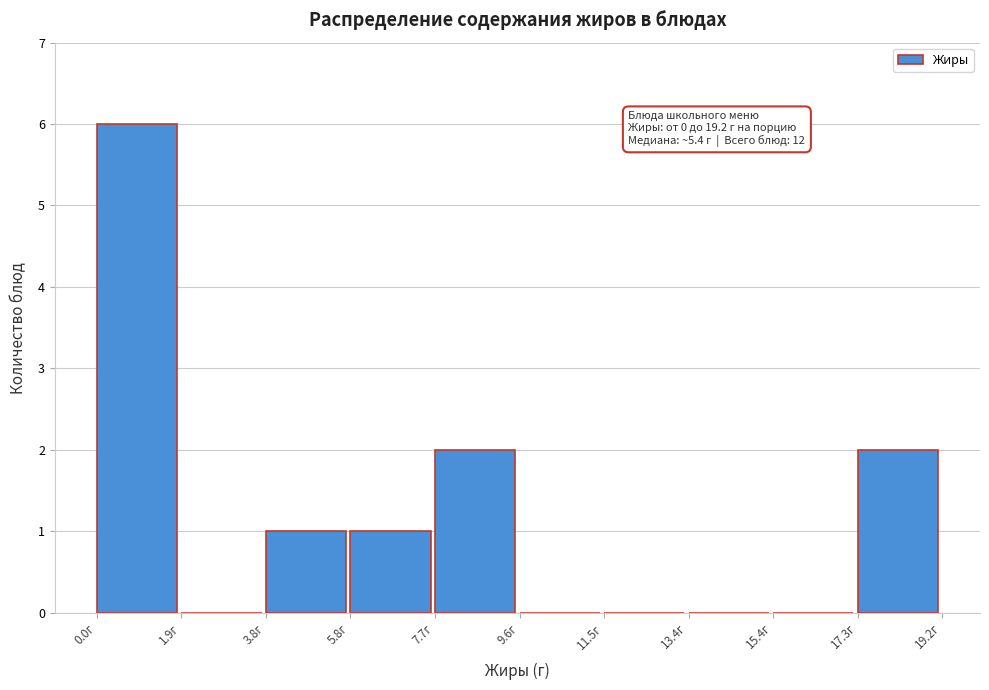

Which range on the x-axis has the tallest bar?

0.00 to 1.92